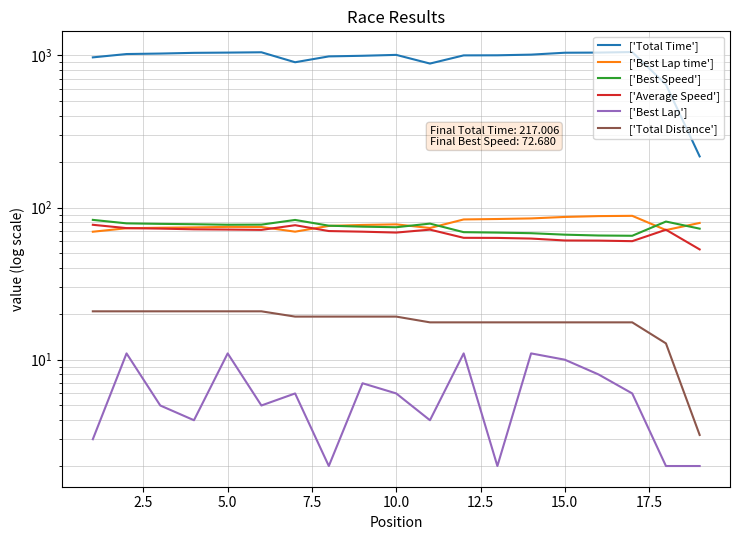

Which series ends up on top after the final intersection of ['Best Lap time'] and ['Best Speed']?

['Best Lap time']